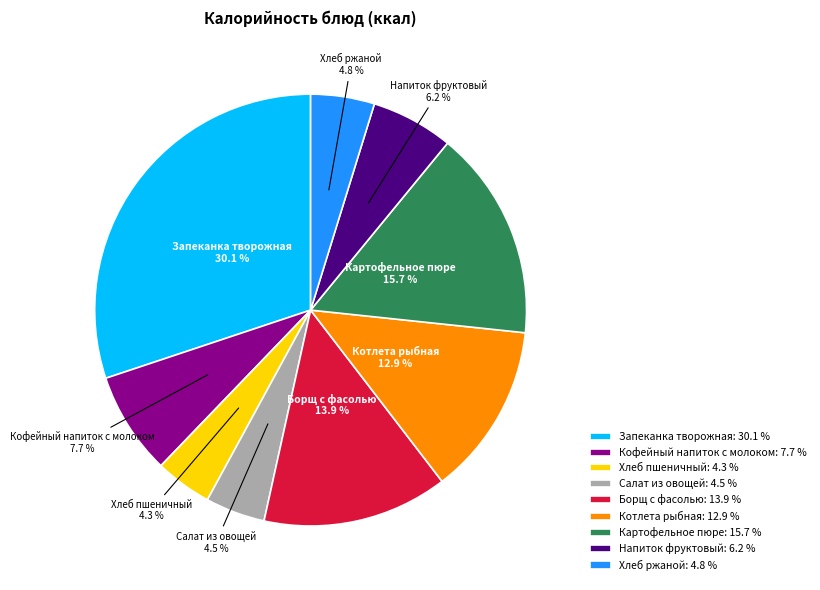

To the nearest percent, what is the average slice percentage?

11%